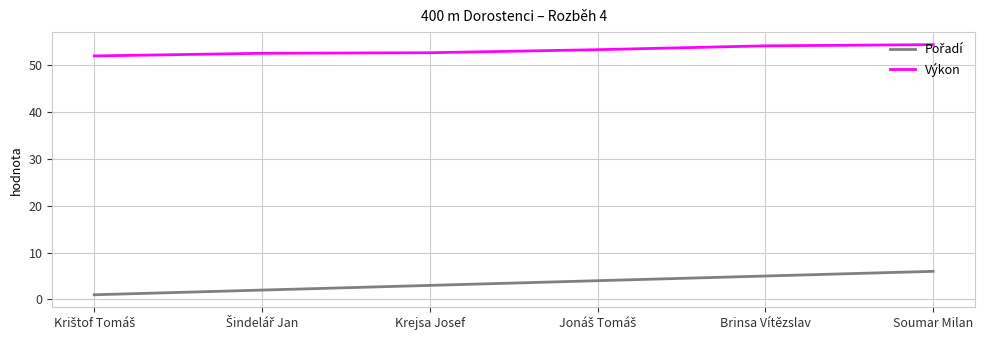

The value of Výkon at Krejsa Josef is 93.6. True or false?

False